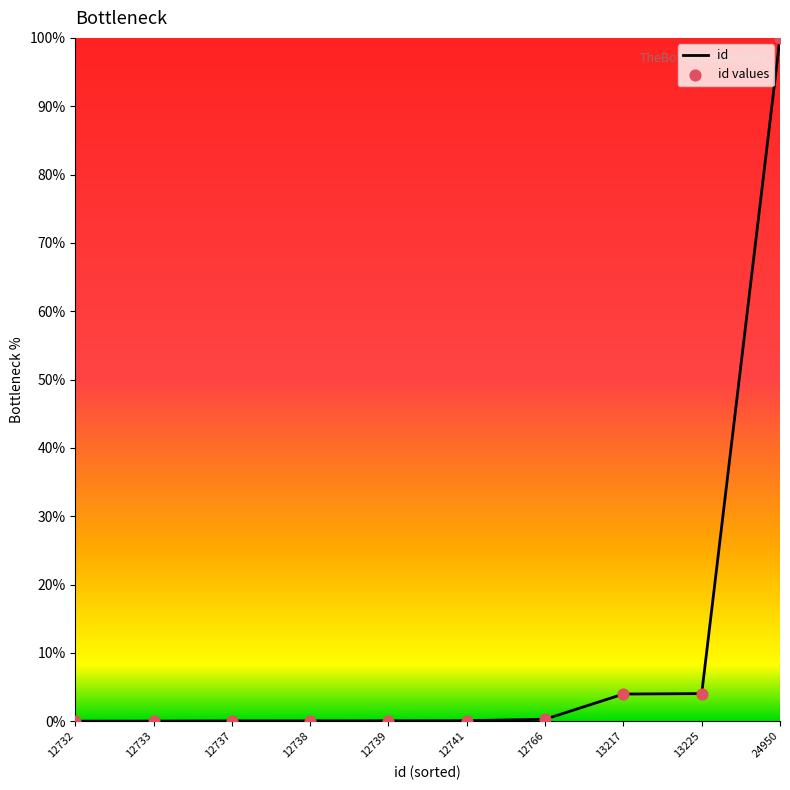

What is the approximate value at 24950?

100.0